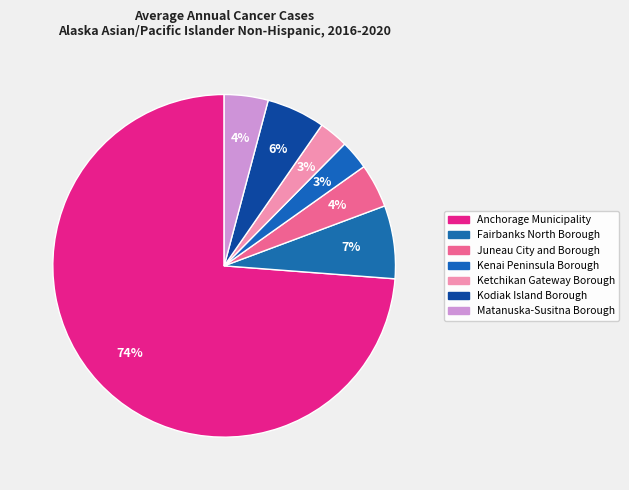

Which slice is the largest?

Anchorage Municipality